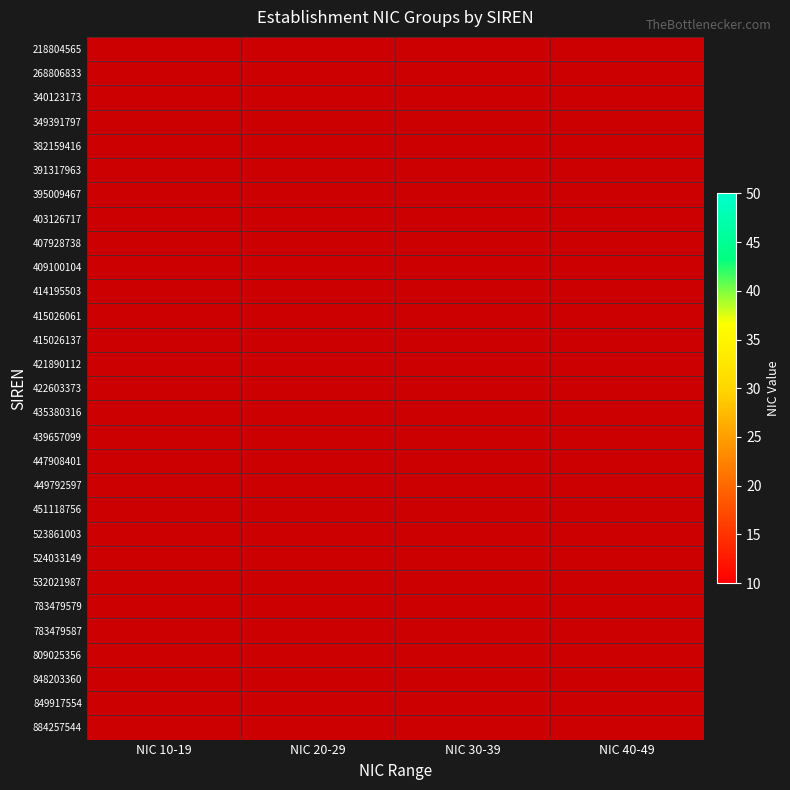

Rank the series at NIC 10-19 from highest to lowest value.

391317963, 403126717, 407928738, 414195503, 415026137, 349391797, 382159416, 439657099, 449792597, 451118756, 524033149, 809025356, 783479587, 218804565, 422603373, 435380316, 849917554, 340123173, 395009467, 447908401, 783479579, 532021987, 848203360, 421890112, 884257544, 268806833, 523861003, 409100104, 415026061